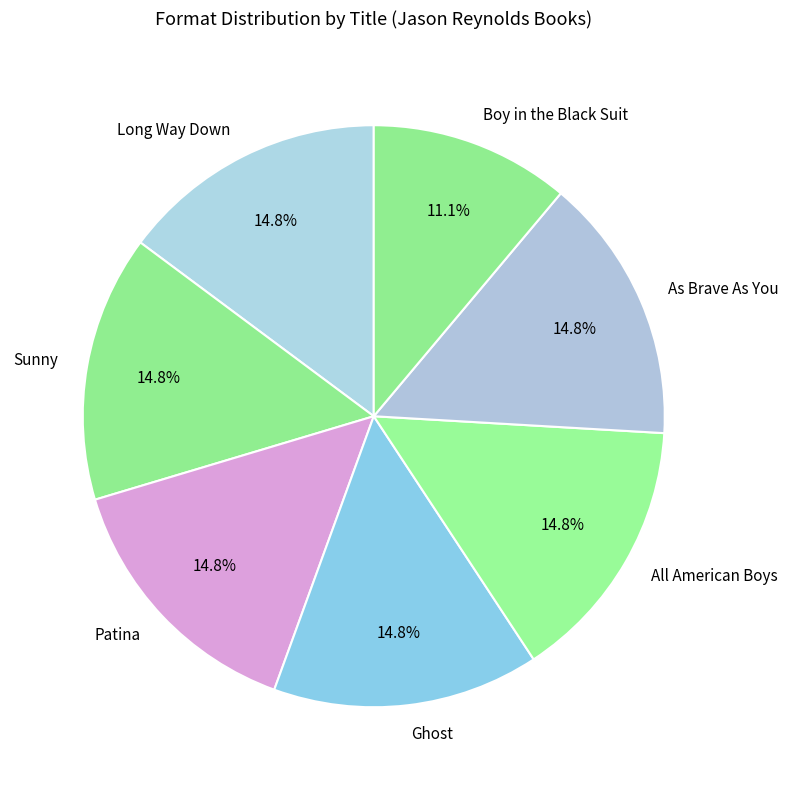

What percentage is the Long Way Down slice, to the nearest percent?

15%